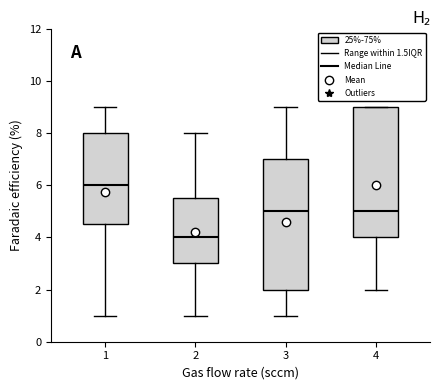

Reading left to right, transcribe this box plot: for each box, give where its median line is, the range the box spans, and where its two whiskers end, as read against the y-axis. The values are not printed on the chart, so give them approximately, as read against the axis.

1: median 6.0, box 4.6 to 8.0, whiskers 1.0 to 9.0
2: median 4.0, box 3.0 to 5.6, whiskers 1.0 to 8.0
3: median 5.0, box 2.0 to 7.0, whiskers 1.0 to 9.0
4: median 5.0, box 4.0 to 9.0, whiskers 2.0 to 9.0